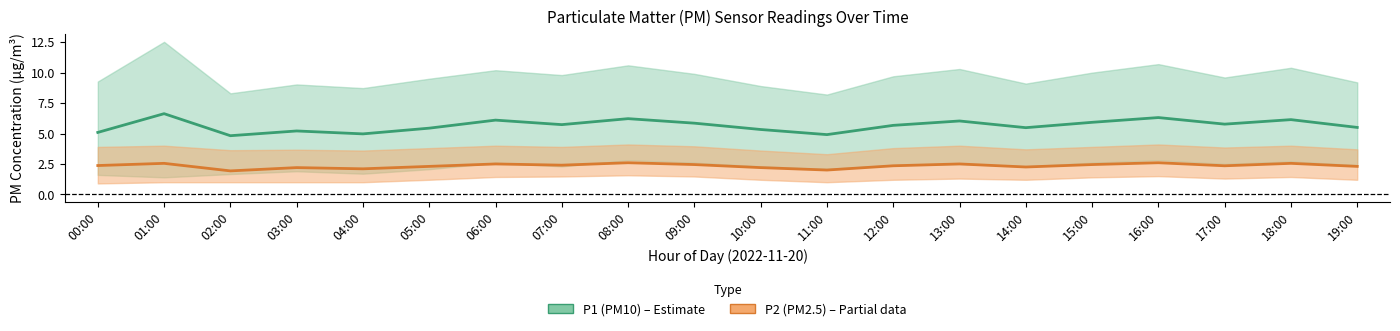

Which series has the largest range (max minus min)?

P1 (PM10) center